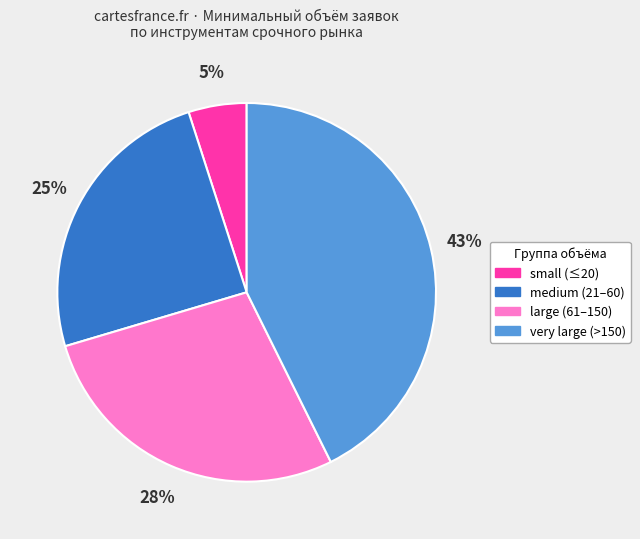

Is there a majority slice in this chart?

No